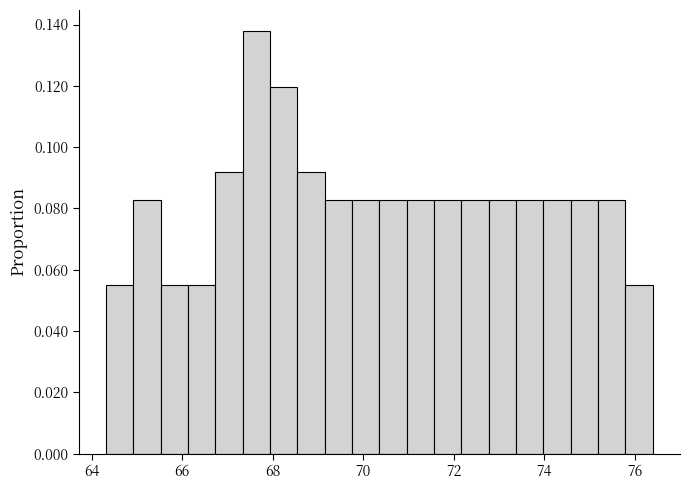

Around what value on the x-axis is the tallest bar? Give the approximate position of its centre, as read against the axis.

67.6